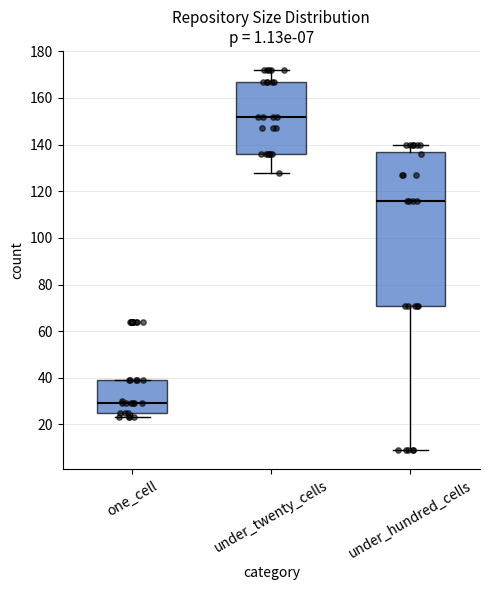

Comparing the boxes themselves (not the whiskers), which one is the tallest?

under_hundred_cells